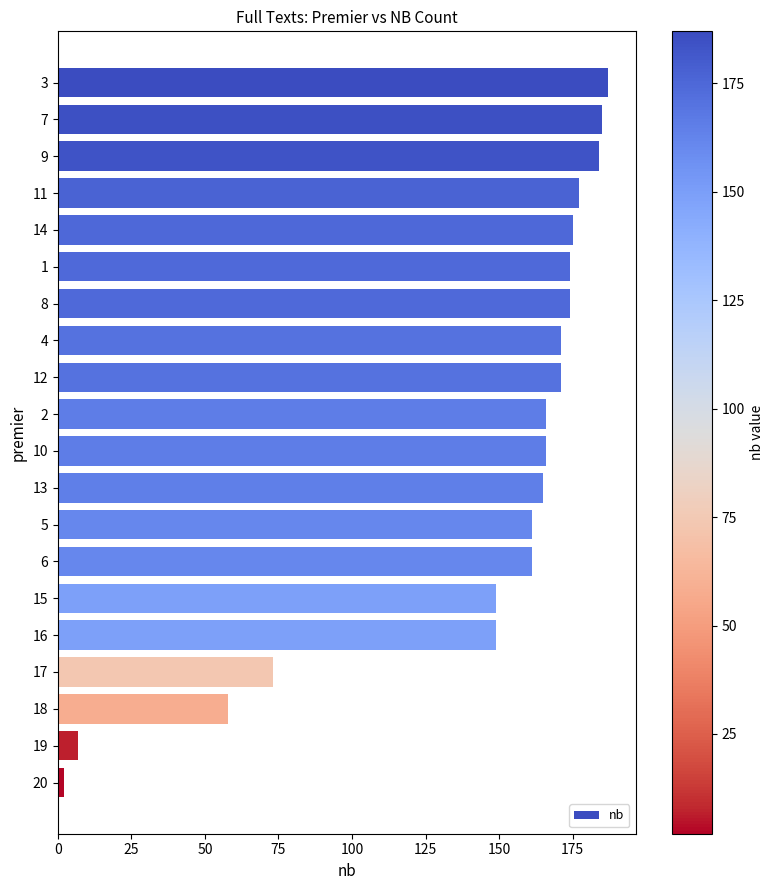

What is the value of the 10th bar from the top?

166